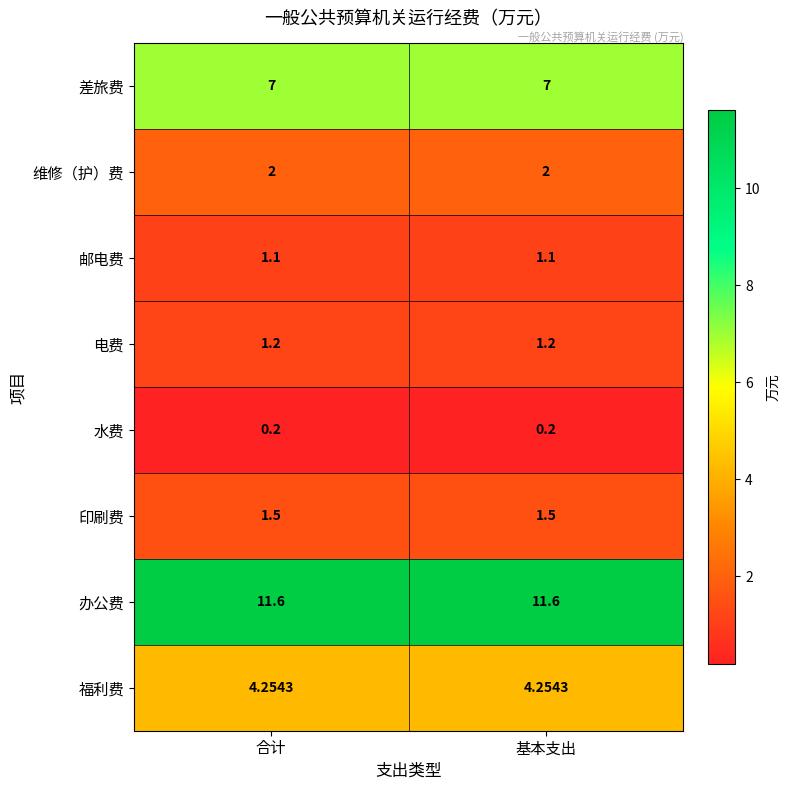

Rank the series at 基本支出 from lowest to highest value.

水费, 邮电费, 电费, 印刷费, 维修（护）费, 福利费, 差旅费, 办公费